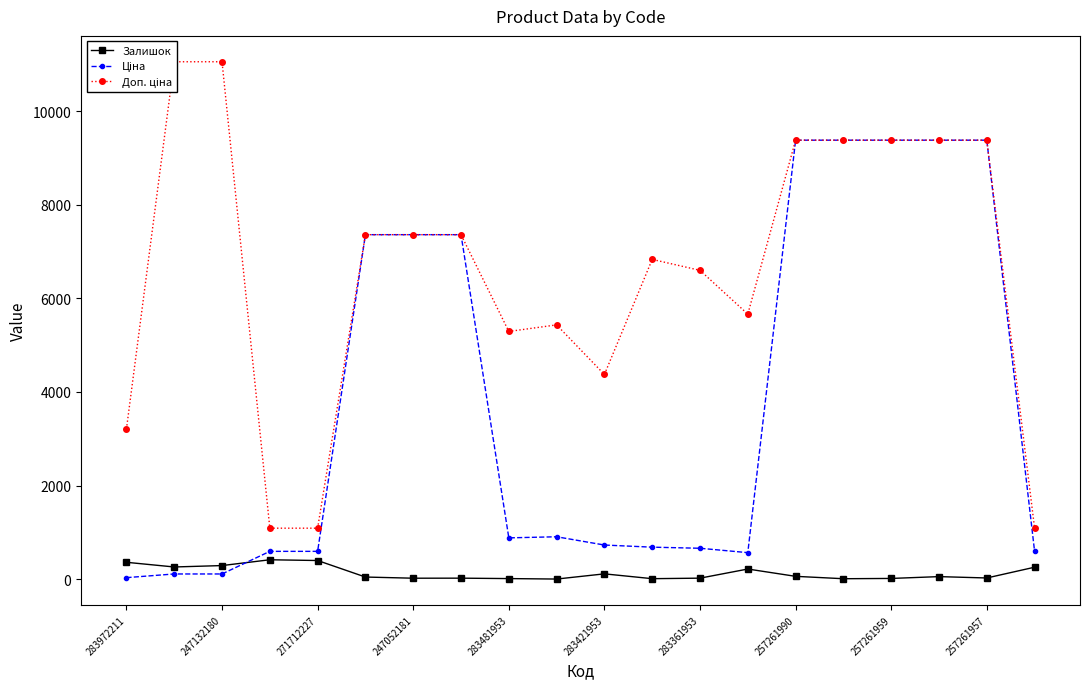

Is it true that Ціна equals 157.6 at 13?

False